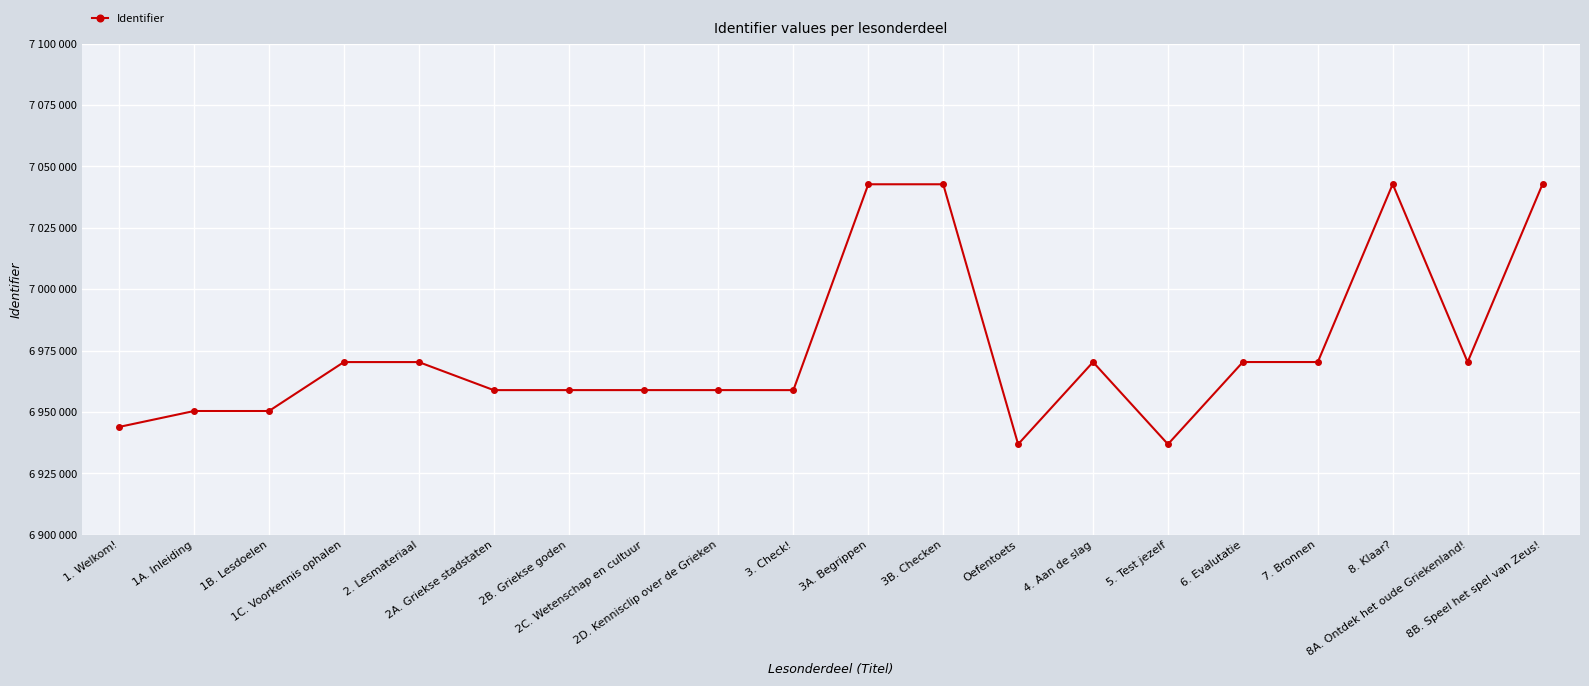

Does the chart have visible grid lines?

Yes